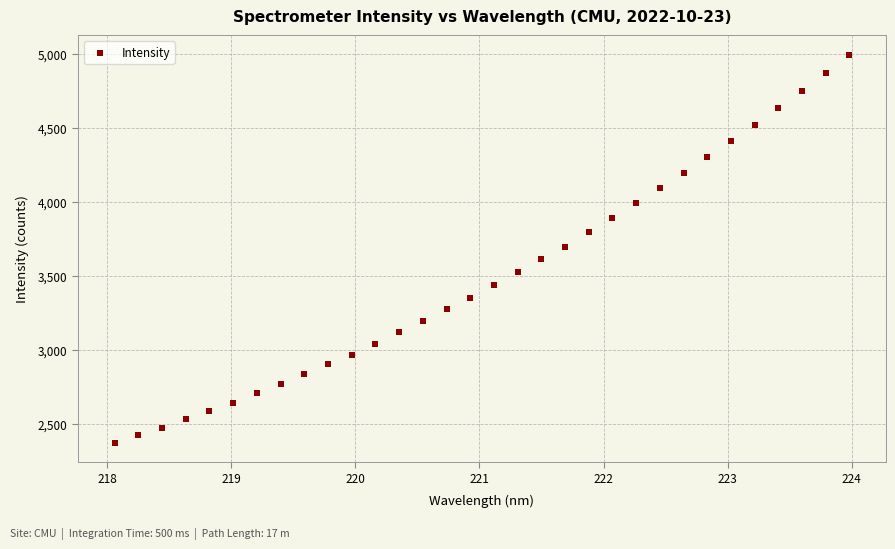

What is the range of Y values (max minus min)?

2620.3